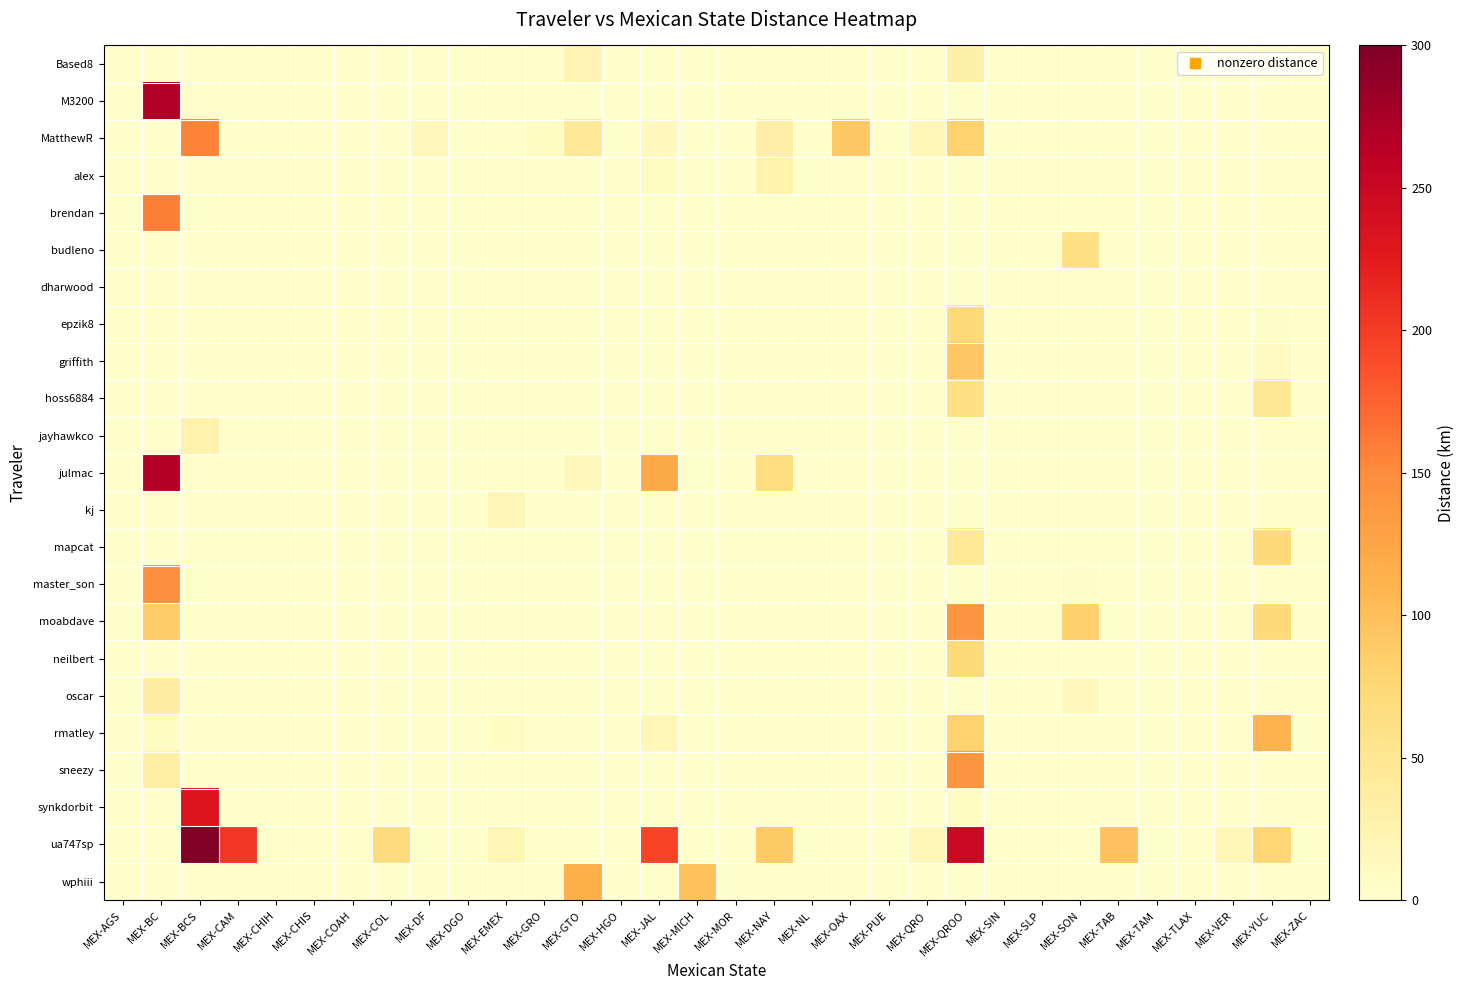

Reading right to left, what are all the values shown in this chart?

Based8: MEX-ZAC=0.0	MEX-YUC=0.0	MEX-VER=0.0	MEX-TLAX=0.0	MEX-TAM=0.0	MEX-TAB=0.0	MEX-SON=0.0	MEX-SLP=0.0	MEX-SIN=0.0	MEX-QROO=29.6	MEX-QRO=0.0	MEX-PUE=0.0	MEX-OAX=0.0	MEX-NL=0.0	MEX-NAY=0.0	MEX-MOR=0.0	MEX-MICH=0.0	MEX-JAL=0.0	MEX-HGO=0.0	MEX-GTO=21.5	MEX-GRO=0.0	MEX-EMEX=0.0	MEX-DGO=0.0	MEX-DF=0.0	MEX-COL=0.0	MEX-COAH=0.0	MEX-CHIS=0.0	MEX-CHIH=0.0	MEX-CAM=0.0	MEX-BCS=0.0	MEX-BC=0.0	MEX-AGS=0.0
M3200: MEX-ZAC=0.0	MEX-YUC=0.0	MEX-VER=0.0	MEX-TLAX=0.0	MEX-TAM=0.0	MEX-TAB=0.0	MEX-SON=0.0	MEX-SLP=0.0	MEX-SIN=0.0	MEX-QROO=0.0	MEX-QRO=0.0	MEX-PUE=0.0	MEX-OAX=0.0	MEX-NL=0.0	MEX-NAY=0.0	MEX-MOR=0.0	MEX-MICH=0.0	MEX-JAL=0.0	MEX-HGO=0.0	MEX-GTO=0.0	MEX-GRO=0.0	MEX-EMEX=0.0	MEX-DGO=0.0	MEX-DF=0.0	MEX-COL=0.0	MEX-COAH=0.0	MEX-CHIS=0.0	MEX-CHIH=0.0	MEX-CAM=0.0	MEX-BCS=0.0	MEX-BC=268.1	MEX-AGS=0.0
MatthewR: MEX-ZAC=0.0	MEX-YUC=0.0	MEX-VER=0.0	MEX-TLAX=0.0	MEX-TAM=0.0	MEX-TAB=0.0	MEX-SON=0.0	MEX-SLP=0.0	MEX-SIN=0.0	MEX-QROO=81.0	MEX-QRO=17.5	MEX-PUE=0.0	MEX-OAX=90.7	MEX-NL=0.0	MEX-NAY=31.8	MEX-MOR=0.0	MEX-MICH=0.0	MEX-JAL=12.1	MEX-HGO=0.0	MEX-GTO=43.9	MEX-GRO=8.6	MEX-EMEX=0.0	MEX-DGO=0.0	MEX-DF=15.0	MEX-COL=0.0	MEX-COAH=0.0	MEX-CHIS=0.0	MEX-CHIH=0.0	MEX-CAM=0.0	MEX-BCS=155.2	MEX-BC=0.0	MEX-AGS=0.0
alex: MEX-ZAC=0.0	MEX-YUC=0.0	MEX-VER=0.0	MEX-TLAX=0.0	MEX-TAM=0.0	MEX-TAB=0.0	MEX-SON=0.0	MEX-SLP=0.0	MEX-SIN=0.0	MEX-QROO=0.0	MEX-QRO=0.0	MEX-PUE=0.0	MEX-OAX=0.0	MEX-NL=0.0	MEX-NAY=27.2	MEX-MOR=0.0	MEX-MICH=0.0	MEX-JAL=7.2	MEX-HGO=0.0	MEX-GTO=0.0	MEX-GRO=0.0	MEX-EMEX=0.0	MEX-DGO=0.0	MEX-DF=0.0	MEX-COL=0.0	MEX-COAH=0.0	MEX-CHIS=0.0	MEX-CHIH=0.0	MEX-CAM=0.0	MEX-BCS=0.0	MEX-BC=0.0	MEX-AGS=0.0
brendan: MEX-ZAC=0.0	MEX-YUC=0.0	MEX-VER=0.0	MEX-TLAX=0.0	MEX-TAM=0.0	MEX-TAB=0.0	MEX-SON=0.0	MEX-SLP=0.0	MEX-SIN=0.0	MEX-QROO=0.0	MEX-QRO=0.0	MEX-PUE=0.0	MEX-OAX=0.0	MEX-NL=0.0	MEX-NAY=0.0	MEX-MOR=0.0	MEX-MICH=0.0	MEX-JAL=0.0	MEX-HGO=0.0	MEX-GTO=0.0	MEX-GRO=0.0	MEX-EMEX=0.0	MEX-DGO=0.0	MEX-DF=0.0	MEX-COL=0.0	MEX-COAH=0.0	MEX-CHIS=0.0	MEX-CHIH=0.0	MEX-CAM=0.0	MEX-BCS=0.0	MEX-BC=159.3	MEX-AGS=0.0
budleno: MEX-ZAC=0.0	MEX-YUC=0.0	MEX-VER=0.0	MEX-TLAX=0.0	MEX-TAM=0.0	MEX-TAB=0.0	MEX-SON=61.5	MEX-SLP=0.0	MEX-SIN=0.0	MEX-QROO=0.0	MEX-QRO=0.0	MEX-PUE=0.0	MEX-OAX=0.0	MEX-NL=0.0	MEX-NAY=0.0	MEX-MOR=0.0	MEX-MICH=0.0	MEX-JAL=0.0	MEX-HGO=0.0	MEX-GTO=0.0	MEX-GRO=0.0	MEX-EMEX=0.0	MEX-DGO=0.0	MEX-DF=0.0	MEX-COL=0.0	MEX-COAH=0.0	MEX-CHIS=0.0	MEX-CHIH=0.0	MEX-CAM=0.0	MEX-BCS=0.0	MEX-BC=0.0	MEX-AGS=0.0
dharwood: MEX-ZAC=0.0	MEX-YUC=0.0	MEX-VER=0.0	MEX-TLAX=0.0	MEX-TAM=0.0	MEX-TAB=0.0	MEX-SON=0.0	MEX-SLP=0.0	MEX-SIN=0.0	MEX-QROO=0.0	MEX-QRO=0.0	MEX-PUE=0.0	MEX-OAX=0.0	MEX-NL=0.0	MEX-NAY=0.0	MEX-MOR=0.0	MEX-MICH=0.0	MEX-JAL=0.0	MEX-HGO=0.0	MEX-GTO=0.0	MEX-GRO=0.0	MEX-EMEX=1.5	MEX-DGO=0.0	MEX-DF=1.1	MEX-COL=0.0	MEX-COAH=0.0	MEX-CHIS=0.0	MEX-CHIH=0.0	MEX-CAM=0.0	MEX-BCS=0.0	MEX-BC=0.0	MEX-AGS=0.0
epzik8: MEX-ZAC=0.0	MEX-YUC=3.6	MEX-VER=0.0	MEX-TLAX=0.0	MEX-TAM=0.0	MEX-TAB=0.0	MEX-SON=0.0	MEX-SLP=0.0	MEX-SIN=0.0	MEX-QROO=72.0	MEX-QRO=0.0	MEX-PUE=0.0	MEX-OAX=0.0	MEX-NL=0.0	MEX-NAY=0.0	MEX-MOR=0.0	MEX-MICH=0.0	MEX-JAL=0.0	MEX-HGO=0.0	MEX-GTO=0.0	MEX-GRO=0.0	MEX-EMEX=0.0	MEX-DGO=0.0	MEX-DF=0.0	MEX-COL=0.0	MEX-COAH=0.0	MEX-CHIS=0.0	MEX-CHIH=0.0	MEX-CAM=0.0	MEX-BCS=0.0	MEX-BC=0.0	MEX-AGS=0.0
griffith: MEX-ZAC=0.0	MEX-YUC=9.4	MEX-VER=0.0	MEX-TLAX=0.0	MEX-TAM=0.0	MEX-TAB=0.0	MEX-SON=0.0	MEX-SLP=0.0	MEX-SIN=0.0	MEX-QROO=92.0	MEX-QRO=0.0	MEX-PUE=0.0	MEX-OAX=0.0	MEX-NL=0.0	MEX-NAY=0.0	MEX-MOR=0.0	MEX-MICH=0.0	MEX-JAL=0.0	MEX-HGO=0.0	MEX-GTO=0.0	MEX-GRO=0.0	MEX-EMEX=0.0	MEX-DGO=0.0	MEX-DF=0.0	MEX-COL=0.0	MEX-COAH=0.0	MEX-CHIS=0.0	MEX-CHIH=0.0	MEX-CAM=0.0	MEX-BCS=0.0	MEX-BC=0.0	MEX-AGS=0.0
hoss6884: MEX-ZAC=0.0	MEX-YUC=46.6	MEX-VER=0.0	MEX-TLAX=0.0	MEX-TAM=0.0	MEX-TAB=0.0	MEX-SON=0.0	MEX-SLP=0.0	MEX-SIN=0.0	MEX-QROO=62.1	MEX-QRO=0.0	MEX-PUE=0.0	MEX-OAX=0.0	MEX-NL=0.0	MEX-NAY=0.0	MEX-MOR=0.0	MEX-MICH=0.0	MEX-JAL=0.0	MEX-HGO=0.0	MEX-GTO=0.0	MEX-GRO=0.0	MEX-EMEX=0.0	MEX-DGO=0.0	MEX-DF=0.0	MEX-COL=0.0	MEX-COAH=0.0	MEX-CHIS=0.0	MEX-CHIH=0.0	MEX-CAM=0.0	MEX-BCS=0.0	MEX-BC=0.0	MEX-AGS=0.0
jayhawkco: MEX-ZAC=0.0	MEX-YUC=0.0	MEX-VER=0.0	MEX-TLAX=0.0	MEX-TAM=0.0	MEX-TAB=0.0	MEX-SON=0.4	MEX-SLP=0.0	MEX-SIN=0.0	MEX-QROO=0.0	MEX-QRO=0.0	MEX-PUE=0.0	MEX-OAX=0.0	MEX-NL=0.0	MEX-NAY=0.0	MEX-MOR=0.0	MEX-MICH=0.0	MEX-JAL=0.0	MEX-HGO=0.0	MEX-GTO=0.0	MEX-GRO=0.0	MEX-EMEX=0.0	MEX-DGO=0.0	MEX-DF=0.0	MEX-COL=0.0	MEX-COAH=0.0	MEX-CHIS=0.0	MEX-CHIH=0.0	MEX-CAM=0.0	MEX-BCS=27.1	MEX-BC=0.0	MEX-AGS=0.0
julmac: MEX-ZAC=0.0	MEX-YUC=0.0	MEX-VER=0.0	MEX-TLAX=0.0	MEX-TAM=0.0	MEX-TAB=0.0	MEX-SON=0.0	MEX-SLP=0.0	MEX-SIN=0.0	MEX-QROO=0.0	MEX-QRO=0.0	MEX-PUE=0.0	MEX-OAX=0.0	MEX-NL=0.0	MEX-NAY=67.2	MEX-MOR=0.0	MEX-MICH=0.0	MEX-JAL=119.3	MEX-HGO=0.0	MEX-GTO=13.8	MEX-GRO=0.0	MEX-EMEX=0.0	MEX-DGO=0.0	MEX-DF=0.0	MEX-COL=0.0	MEX-COAH=0.0	MEX-CHIS=0.0	MEX-CHIH=0.0	MEX-CAM=0.0	MEX-BCS=0.0	MEX-BC=266.1	MEX-AGS=0.0
kj: MEX-ZAC=0.0	MEX-YUC=0.0	MEX-VER=0.0	MEX-TLAX=0.0	MEX-TAM=0.0	MEX-TAB=0.0	MEX-SON=0.0	MEX-SLP=0.0	MEX-SIN=0.0	MEX-QROO=0.0	MEX-QRO=0.0	MEX-PUE=0.0	MEX-OAX=0.0	MEX-NL=0.0	MEX-NAY=0.0	MEX-MOR=0.0	MEX-MICH=0.0	MEX-JAL=0.0	MEX-HGO=0.0	MEX-GTO=0.0	MEX-GRO=0.0	MEX-EMEX=18.3	MEX-DGO=0.0	MEX-DF=1.1	MEX-COL=0.0	MEX-COAH=0.0	MEX-CHIS=0.0	MEX-CHIH=0.0	MEX-CAM=0.0	MEX-BCS=0.0	MEX-BC=0.8	MEX-AGS=0.0
mapcat: MEX-ZAC=0.0	MEX-YUC=72.1	MEX-VER=0.0	MEX-TLAX=0.0	MEX-TAM=0.0	MEX-TAB=0.0	MEX-SON=0.0	MEX-SLP=0.0	MEX-SIN=0.0	MEX-QROO=45.5	MEX-QRO=0.0	MEX-PUE=0.0	MEX-OAX=0.0	MEX-NL=0.0	MEX-NAY=0.0	MEX-MOR=0.0	MEX-MICH=0.0	MEX-JAL=0.0	MEX-HGO=0.0	MEX-GTO=0.0	MEX-GRO=0.0	MEX-EMEX=0.0	MEX-DGO=0.0	MEX-DF=0.0	MEX-COL=0.0	MEX-COAH=0.0	MEX-CHIS=0.0	MEX-CHIH=0.0	MEX-CAM=0.0	MEX-BCS=0.0	MEX-BC=0.0	MEX-AGS=0.0
master_son: MEX-ZAC=0.0	MEX-YUC=0.0	MEX-VER=0.0	MEX-TLAX=0.0	MEX-TAM=0.0	MEX-TAB=0.0	MEX-SON=4.0	MEX-SLP=0.0	MEX-SIN=0.0	MEX-QROO=0.0	MEX-QRO=0.0	MEX-PUE=0.0	MEX-OAX=0.0	MEX-NL=0.0	MEX-NAY=0.0	MEX-MOR=0.0	MEX-MICH=0.0	MEX-JAL=0.0	MEX-HGO=0.0	MEX-GTO=0.0	MEX-GRO=0.0	MEX-EMEX=0.0	MEX-DGO=0.0	MEX-DF=0.0	MEX-COL=0.0	MEX-COAH=0.0	MEX-CHIS=0.0	MEX-CHIH=0.0	MEX-CAM=0.0	MEX-BCS=0.0	MEX-BC=146.7	MEX-AGS=0.0
moabdave: MEX-ZAC=0.0	MEX-YUC=72.1	MEX-VER=0.0	MEX-TLAX=0.0	MEX-TAM=0.0	MEX-TAB=0.0	MEX-SON=82.6	MEX-SLP=0.0	MEX-SIN=0.0	MEX-QROO=140.1	MEX-QRO=0.0	MEX-PUE=0.0	MEX-OAX=0.0	MEX-NL=0.0	MEX-NAY=0.0	MEX-MOR=0.0	MEX-MICH=0.0	MEX-JAL=3.4	MEX-HGO=0.0	MEX-GTO=0.0	MEX-GRO=0.0	MEX-EMEX=0.0	MEX-DGO=0.0	MEX-DF=0.0	MEX-COL=0.0	MEX-COAH=0.0	MEX-CHIS=0.0	MEX-CHIH=0.0	MEX-CAM=0.0	MEX-BCS=0.0	MEX-BC=87.6	MEX-AGS=0.0
neilbert: MEX-ZAC=0.0	MEX-YUC=0.0	MEX-VER=0.0	MEX-TLAX=0.0	MEX-TAM=0.0	MEX-TAB=0.0	MEX-SON=0.0	MEX-SLP=0.0	MEX-SIN=0.0	MEX-QROO=70.8	MEX-QRO=0.0	MEX-PUE=0.0	MEX-OAX=0.0	MEX-NL=0.0	MEX-NAY=0.0	MEX-MOR=0.0	MEX-MICH=0.0	MEX-JAL=0.0	MEX-HGO=0.0	MEX-GTO=0.0	MEX-GRO=0.0	MEX-EMEX=0.0	MEX-DGO=0.0	MEX-DF=0.0	MEX-COL=0.0	MEX-COAH=0.0	MEX-CHIS=0.0	MEX-CHIH=0.0	MEX-CAM=0.0	MEX-BCS=0.0	MEX-BC=0.0	MEX-AGS=0.0
oscar: MEX-ZAC=0.0	MEX-YUC=0.0	MEX-VER=0.0	MEX-TLAX=0.0	MEX-TAM=0.0	MEX-TAB=0.0	MEX-SON=11.9	MEX-SLP=0.0	MEX-SIN=0.0	MEX-QROO=0.0	MEX-QRO=0.0	MEX-PUE=0.0	MEX-OAX=0.0	MEX-NL=0.0	MEX-NAY=0.0	MEX-MOR=0.0	MEX-MICH=0.0	MEX-JAL=0.0	MEX-HGO=0.0	MEX-GTO=0.0	MEX-GRO=0.0	MEX-EMEX=0.0	MEX-DGO=0.0	MEX-DF=0.0	MEX-COL=0.0	MEX-COAH=0.0	MEX-CHIS=0.0	MEX-CHIH=0.0	MEX-CAM=0.0	MEX-BCS=0.0	MEX-BC=36.9	MEX-AGS=0.0
rmatley: MEX-ZAC=0.0	MEX-YUC=110.7	MEX-VER=0.0	MEX-TLAX=0.0	MEX-TAM=0.0	MEX-TAB=0.0	MEX-SON=0.0	MEX-SLP=0.0	MEX-SIN=0.0	MEX-QROO=81.0	MEX-QRO=0.0	MEX-PUE=0.0	MEX-OAX=0.0	MEX-NL=0.0	MEX-NAY=1.1	MEX-MOR=0.0	MEX-MICH=0.0	MEX-JAL=16.7	MEX-HGO=0.0	MEX-GTO=0.0	MEX-GRO=0.0	MEX-EMEX=8.3	MEX-DGO=0.0	MEX-DF=1.1	MEX-COL=0.0	MEX-COAH=0.0	MEX-CHIS=0.0	MEX-CHIH=0.0	MEX-CAM=0.0	MEX-BCS=0.0	MEX-BC=8.0	MEX-AGS=0.0
sneezy: MEX-ZAC=0.0	MEX-YUC=1.0	MEX-VER=0.0	MEX-TLAX=0.0	MEX-TAM=0.0	MEX-TAB=0.0	MEX-SON=0.0	MEX-SLP=0.0	MEX-SIN=0.0	MEX-QROO=140.1	MEX-QRO=0.0	MEX-PUE=0.0	MEX-OAX=0.0	MEX-NL=0.0	MEX-NAY=0.0	MEX-MOR=0.0	MEX-MICH=0.0	MEX-JAL=0.0	MEX-HGO=0.0	MEX-GTO=0.0	MEX-GRO=0.0	MEX-EMEX=0.0	MEX-DGO=0.0	MEX-DF=0.0	MEX-COL=0.0	MEX-COAH=0.0	MEX-CHIS=0.0	MEX-CHIH=0.0	MEX-CAM=0.0	MEX-BCS=0.0	MEX-BC=32.8	MEX-AGS=0.0
synkdorbit: MEX-ZAC=0.0	MEX-YUC=0.0	MEX-VER=0.0	MEX-TLAX=0.0	MEX-TAM=0.0	MEX-TAB=0.0	MEX-SON=0.0	MEX-SLP=0.0	MEX-SIN=0.0	MEX-QROO=8.7	MEX-QRO=0.0	MEX-PUE=0.0	MEX-OAX=0.0	MEX-NL=0.0	MEX-NAY=0.0	MEX-MOR=0.0	MEX-MICH=0.0	MEX-JAL=0.0	MEX-HGO=0.0	MEX-GTO=0.0	MEX-GRO=0.0	MEX-EMEX=0.0	MEX-DGO=0.0	MEX-DF=0.0	MEX-COL=0.0	MEX-COAH=0.0	MEX-CHIS=0.0	MEX-CHIH=0.0	MEX-CAM=0.0	MEX-BCS=231.4	MEX-BC=0.0	MEX-AGS=0.0
ua747sp: MEX-ZAC=0.0	MEX-YUC=78.3	MEX-VER=16.9	MEX-TLAX=0.0	MEX-TAM=0.0	MEX-TAB=95.1	MEX-SON=0.0	MEX-SLP=0.0	MEX-SIN=0.0	MEX-QROO=249.5	MEX-QRO=17.4	MEX-PUE=0.0	MEX-OAX=0.0	MEX-NL=0.0	MEX-NAY=90.2	MEX-MOR=0.0	MEX-MICH=0.0	MEX-JAL=193.6	MEX-HGO=0.0	MEX-GTO=0.0	MEX-GRO=0.0	MEX-EMEX=19.6	MEX-DGO=0.0	MEX-DF=0.0	MEX-COL=68.1	MEX-COAH=0.0	MEX-CHIS=0.0	MEX-CHIH=2.3	MEX-CAM=203.5	MEX-BCS=529.1	MEX-BC=0.0	MEX-AGS=0.0
wphiii: MEX-ZAC=0.0	MEX-YUC=0.0	MEX-VER=0.0	MEX-TLAX=0.0	MEX-TAM=0.0	MEX-TAB=0.0	MEX-SON=0.0	MEX-SLP=0.0	MEX-SIN=0.0	MEX-QROO=0.0	MEX-QRO=0.0	MEX-PUE=0.0	MEX-OAX=0.0	MEX-NL=0.0	MEX-NAY=0.0	MEX-MOR=0.0	MEX-MICH=96.8	MEX-JAL=0.0	MEX-HGO=0.0	MEX-GTO=115.5	MEX-GRO=0.0	MEX-EMEX=0.0	MEX-DGO=0.0	MEX-DF=0.0	MEX-COL=0.0	MEX-COAH=0.0	MEX-CHIS=0.0	MEX-CHIH=0.0	MEX-CAM=0.0	MEX-BCS=0.0	MEX-BC=0.0	MEX-AGS=0.0